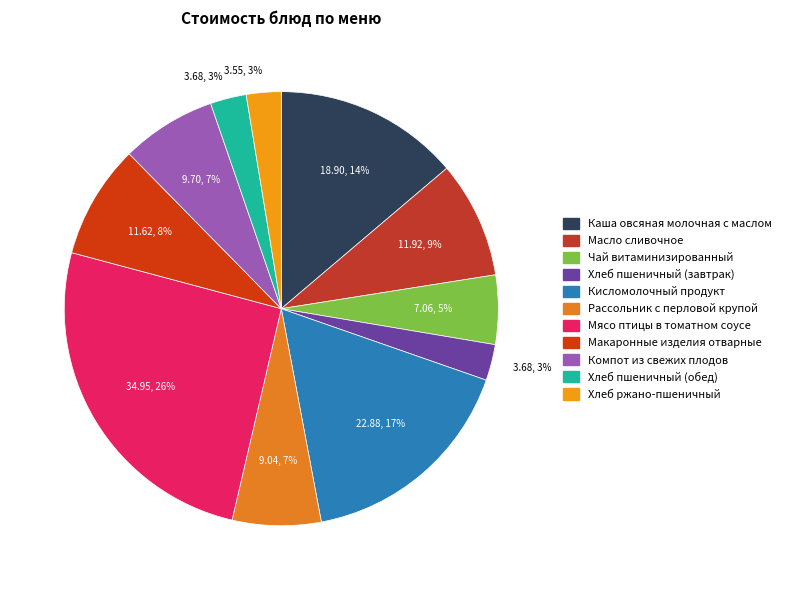

True or false: Мясо птицы в томатном соусе accounts for 34% of the total.

False